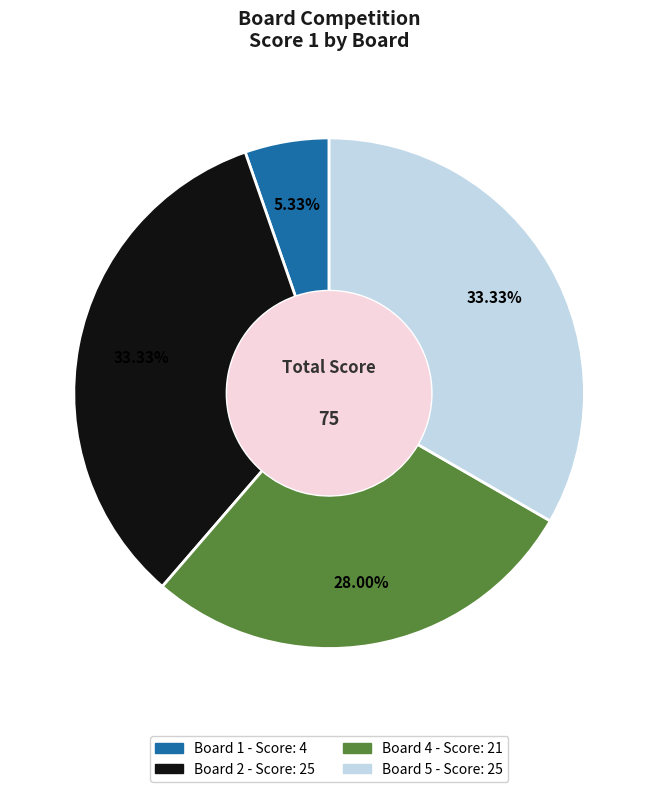

How many slices are in this pie chart?

4